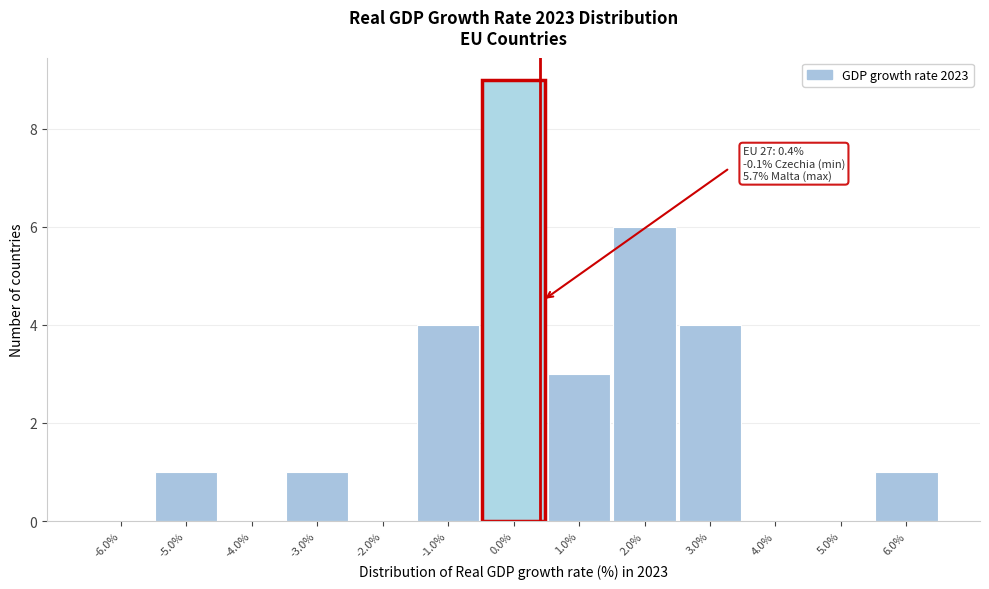

Over which range of the x-axis is the bar tallest?

-0.5 to 0.5